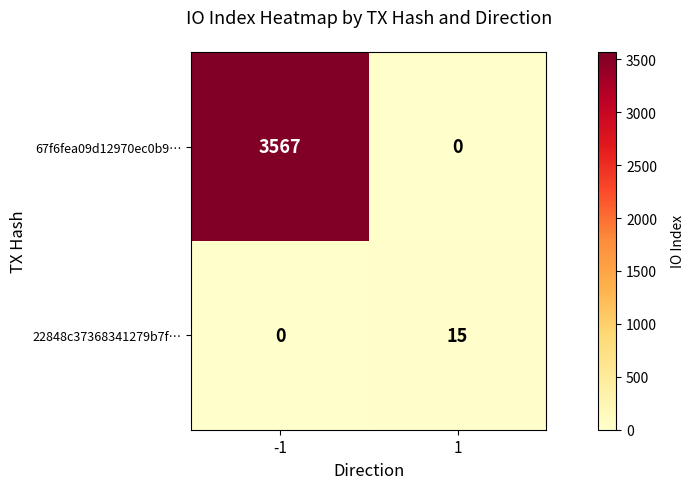

Between -1 and 1, which series saw the biggest shift?

67f6fea09d12970ec0b9…